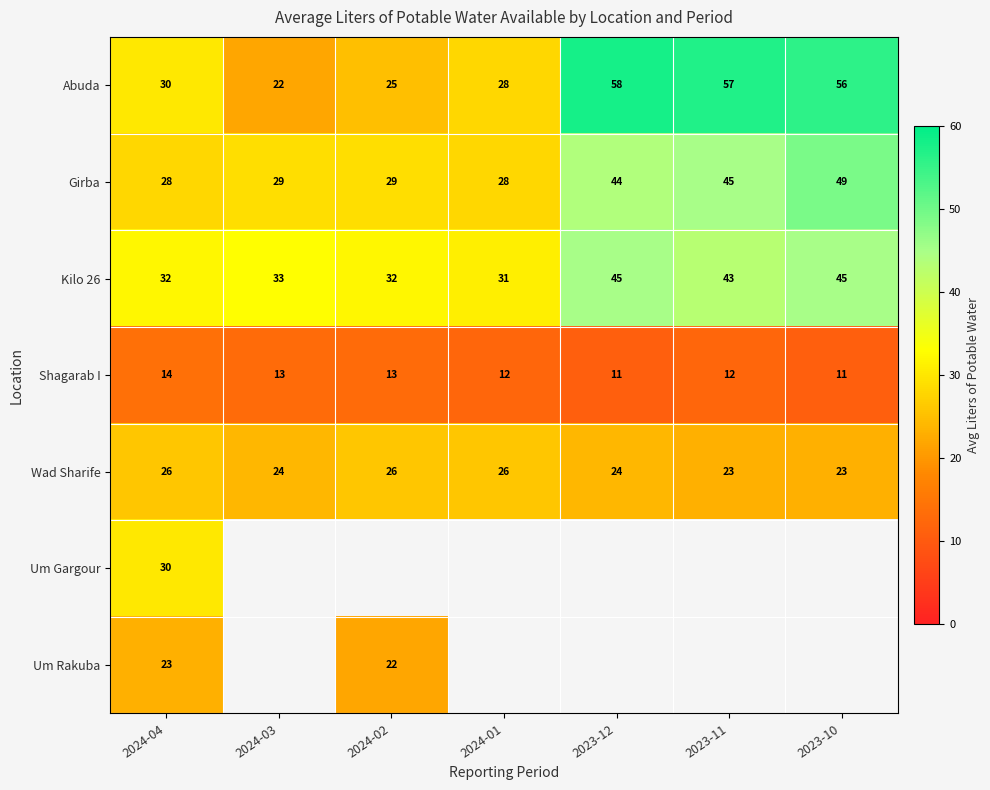

Is the value of Wad Sharife at 2023-12 greater than the value of Abuda at 2024-04?

No